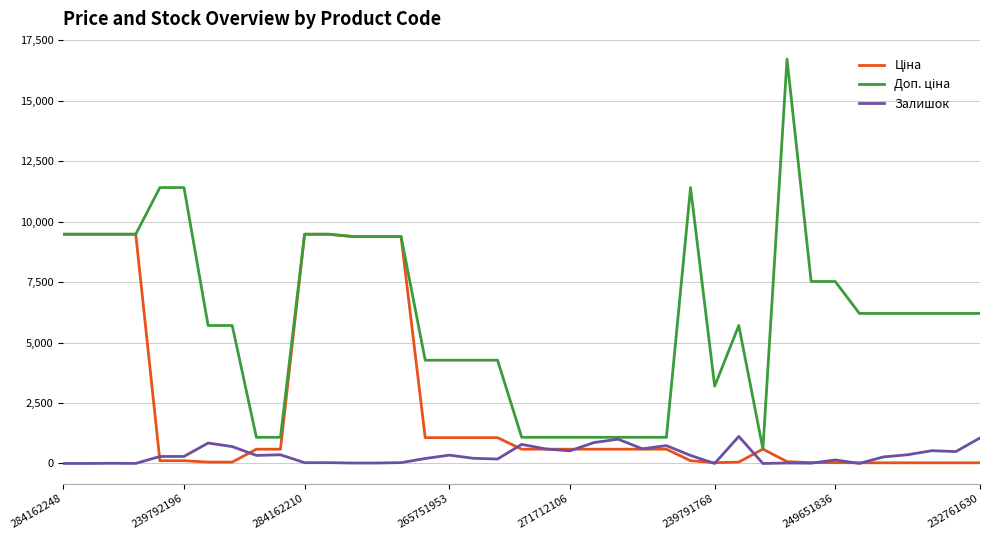

What is the maximum value shown in the chart?

16722.0